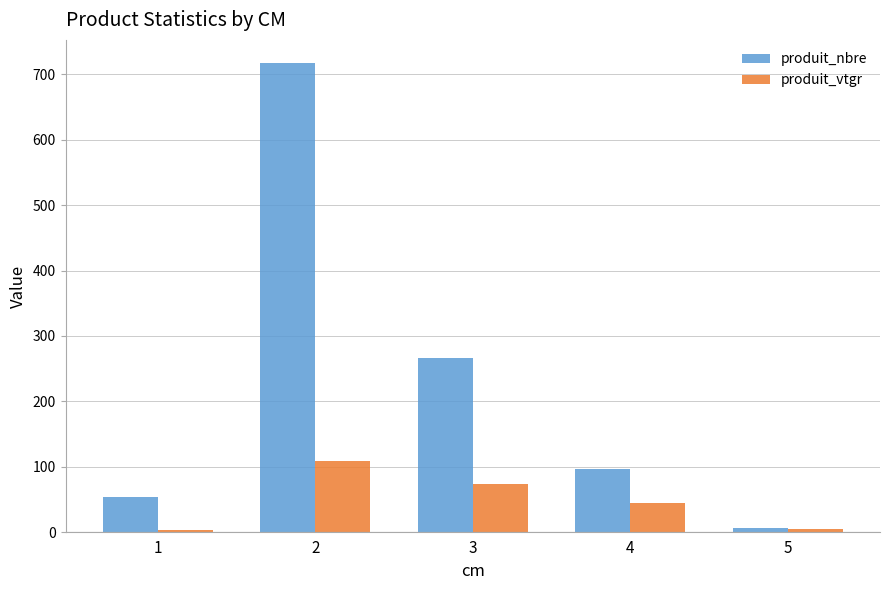

Which series has the largest total across all categories?

produit_nbre